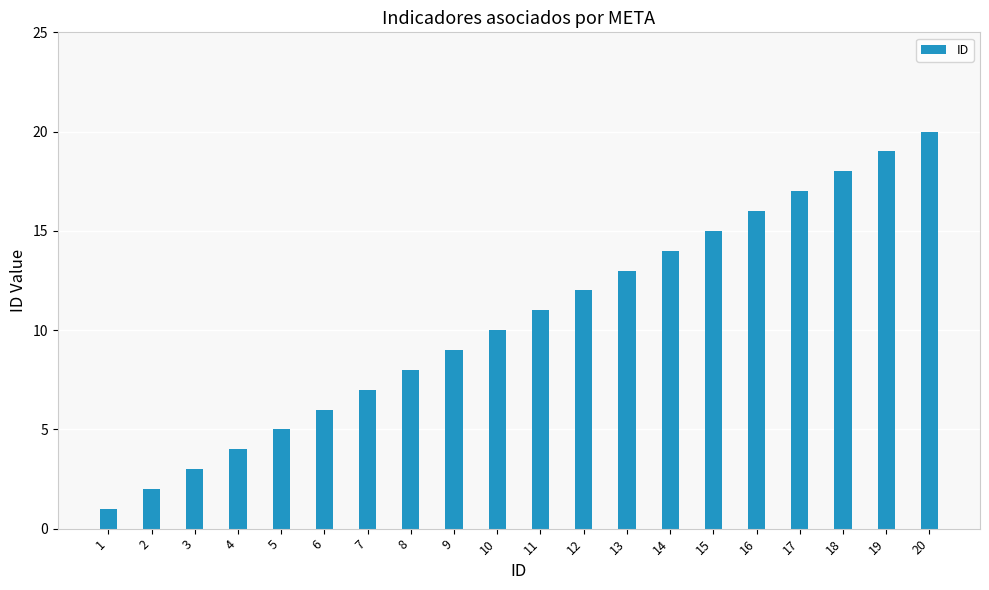

What is the value of the 11th bar from the left?

11